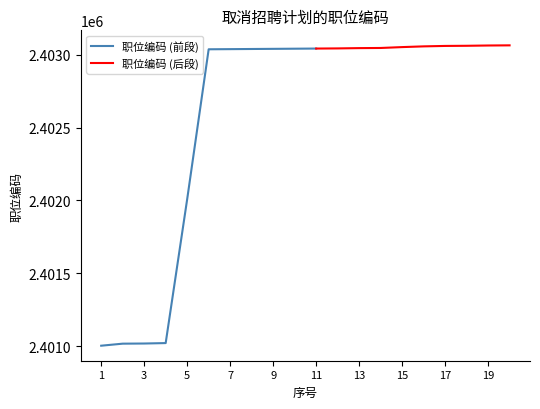

What is the change in value from 5 to 13?

+1037